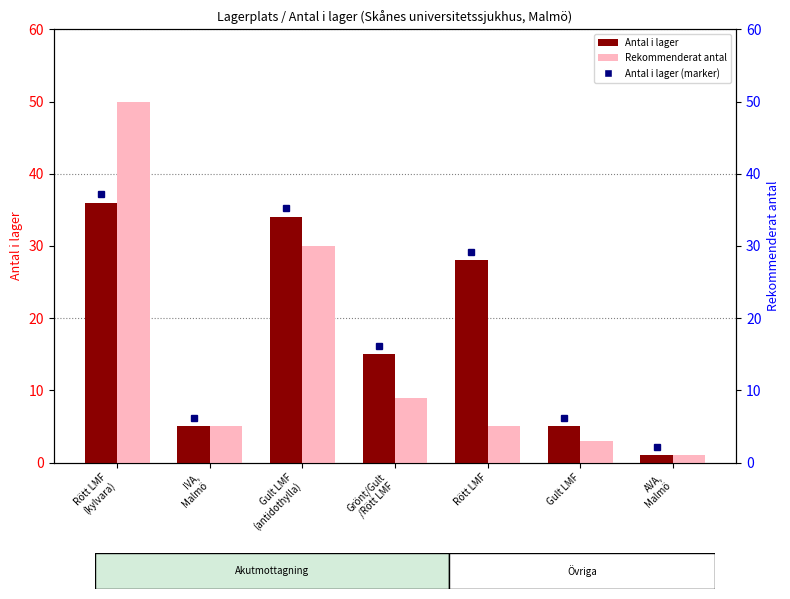

What is the label of the 6th bar from the right?

IVA,
Malmö